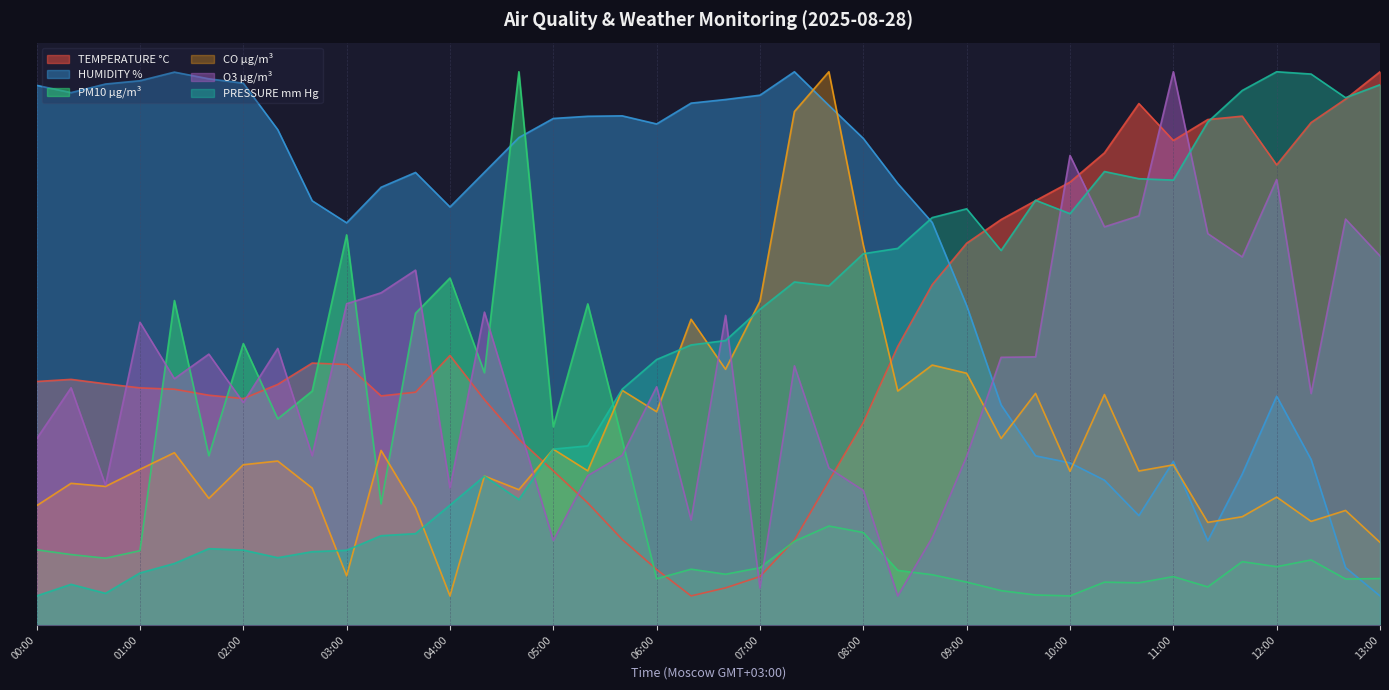

What is the average value of the TEMPERATURE °C series?

48.7